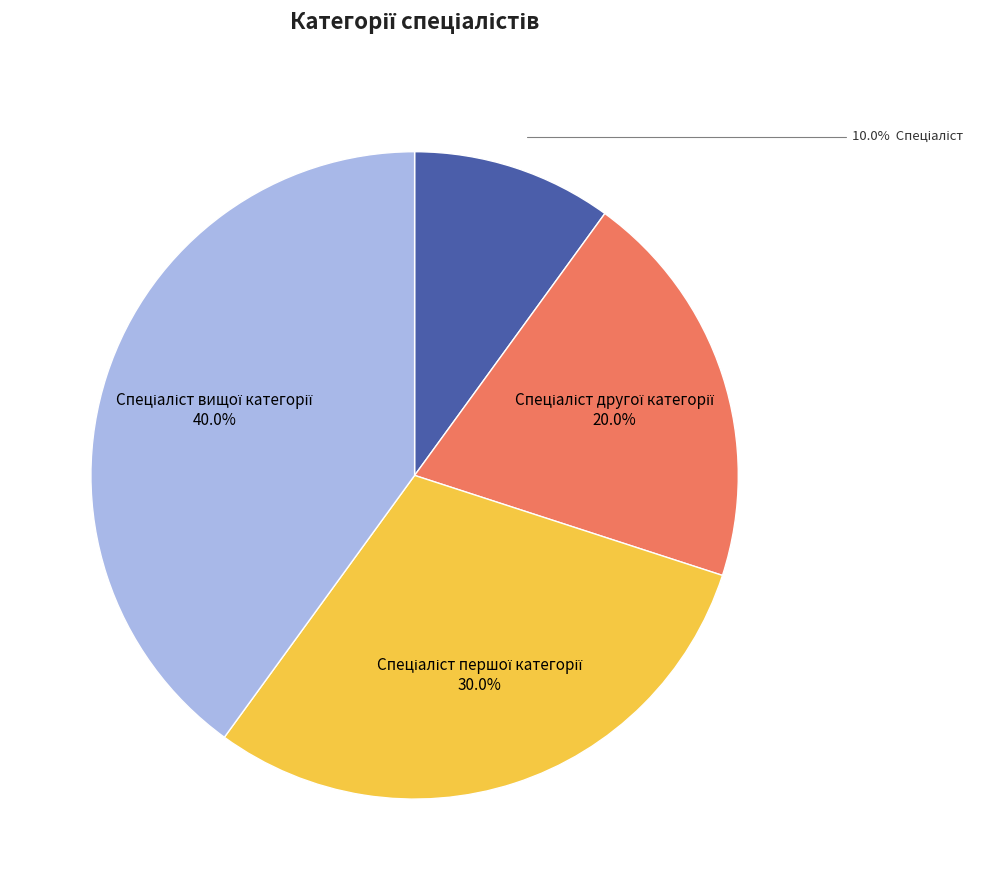

To the nearest percent, what is the difference between the largest and smallest slice percentages?

30%